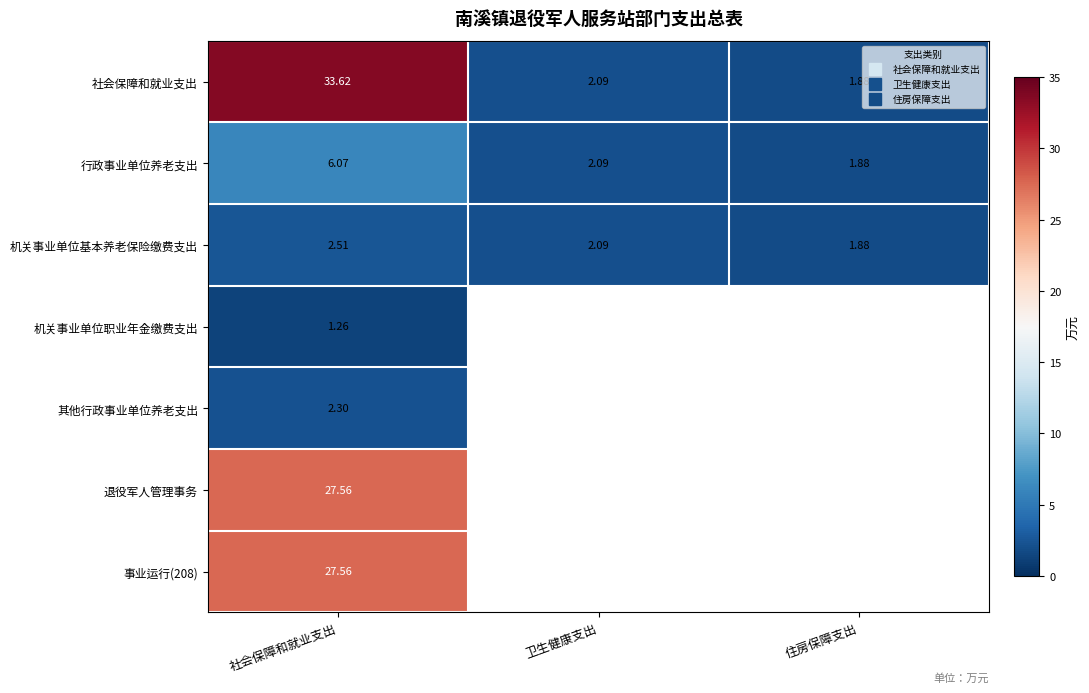

What is the difference between the 机关事业单位基本养老保险缴费支出 values at 社会保障和就业支出 and 卫生健康支出?

0.4